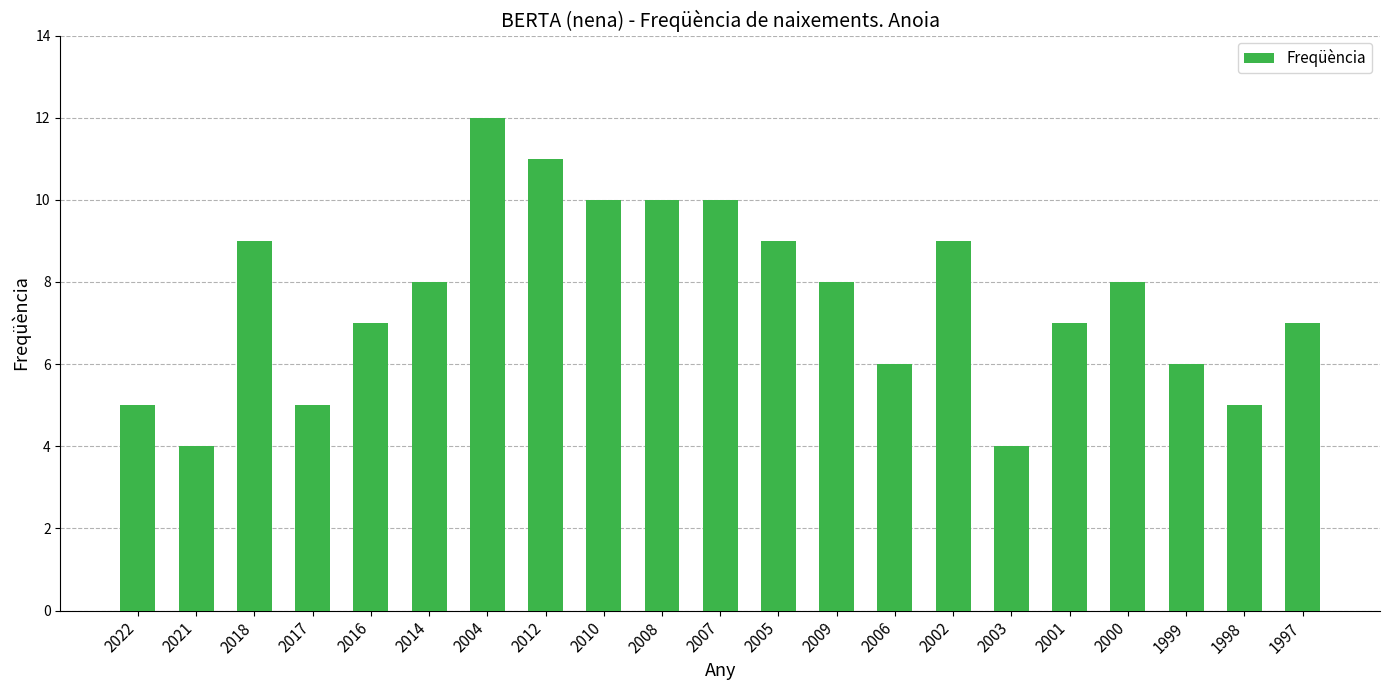

Count the number of data series in this chart.

1